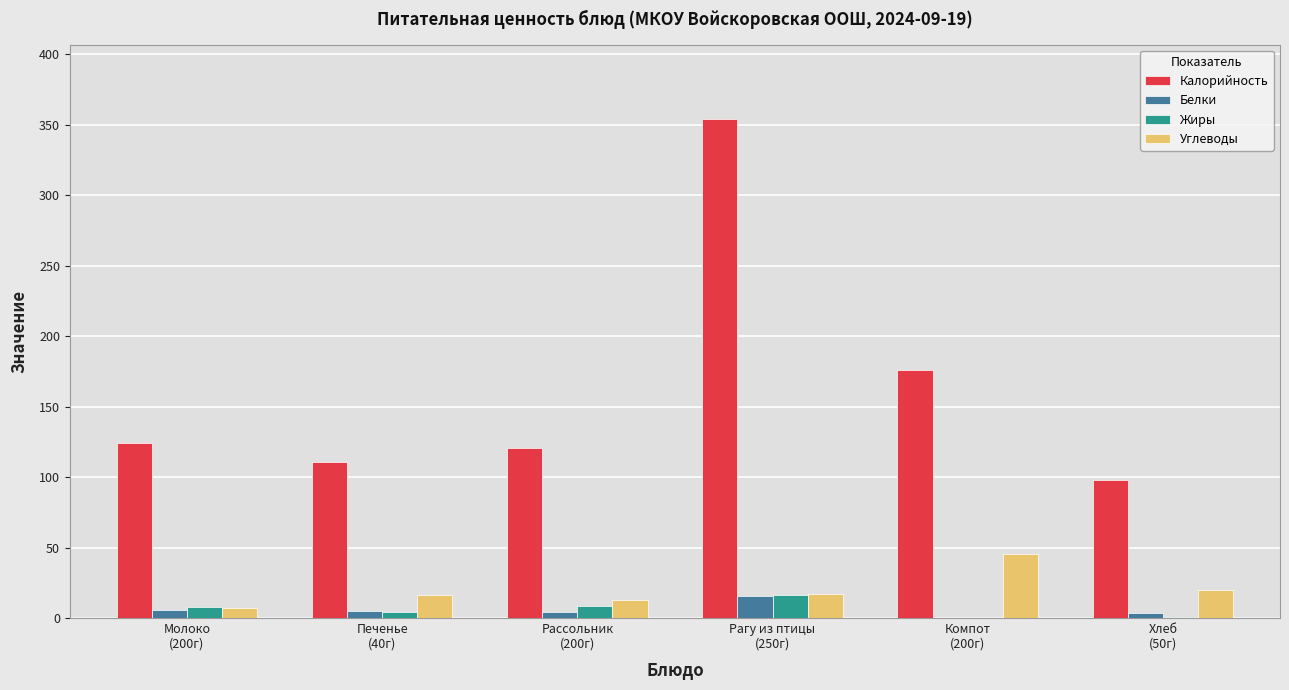

True or false: Жиры has a value of 0.6 at Хлеб
(50г).

True